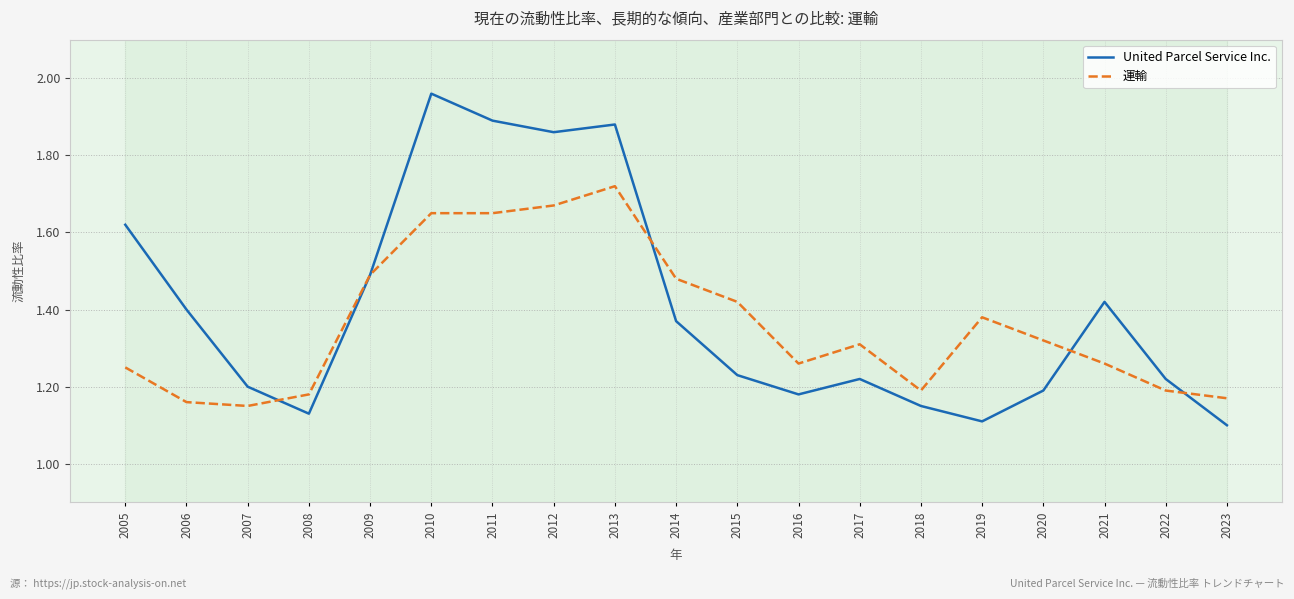

What is the total value across all series at 2013?

3.6